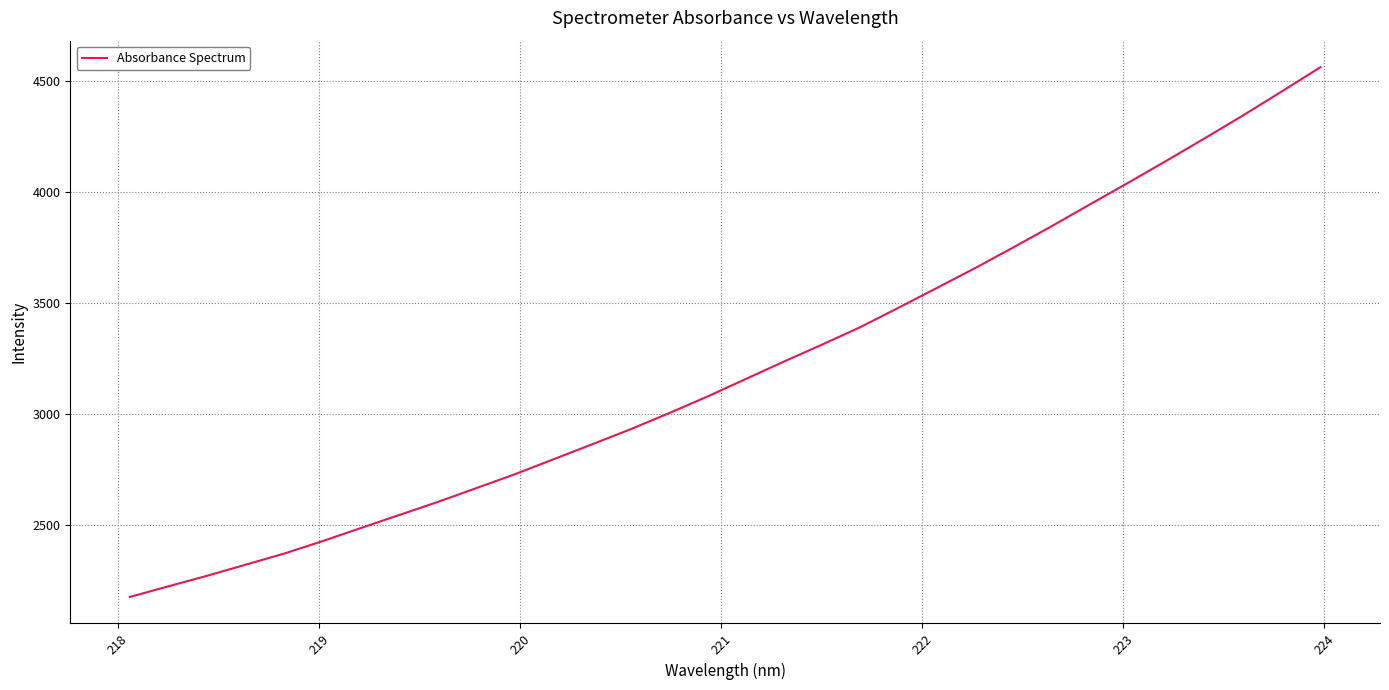

What is the smallest value displayed?

2173.9